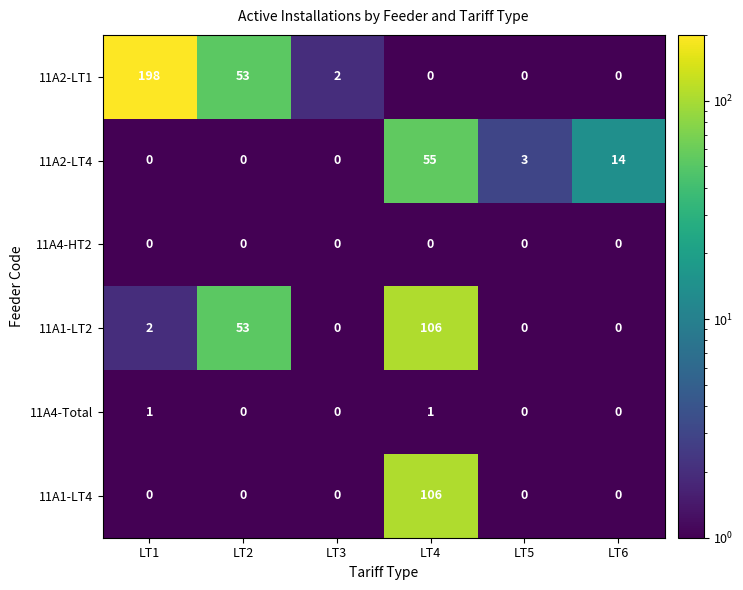

How many distinct data groups are displayed?

6